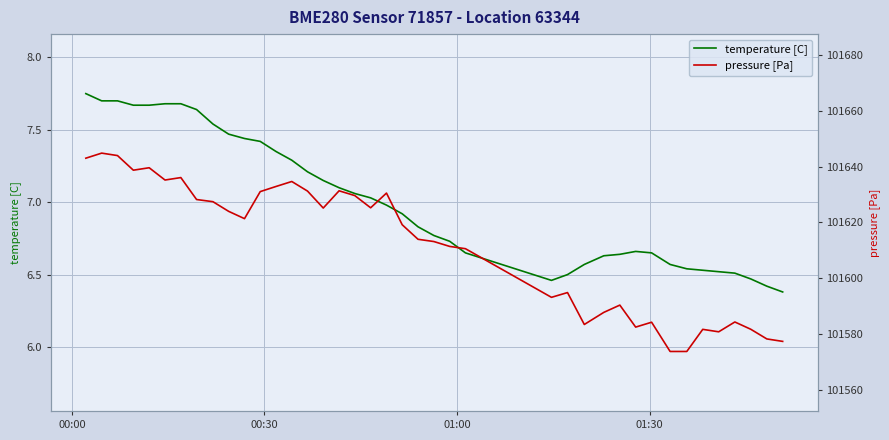

What is the lowest value of the temperature [C] series?

6.4